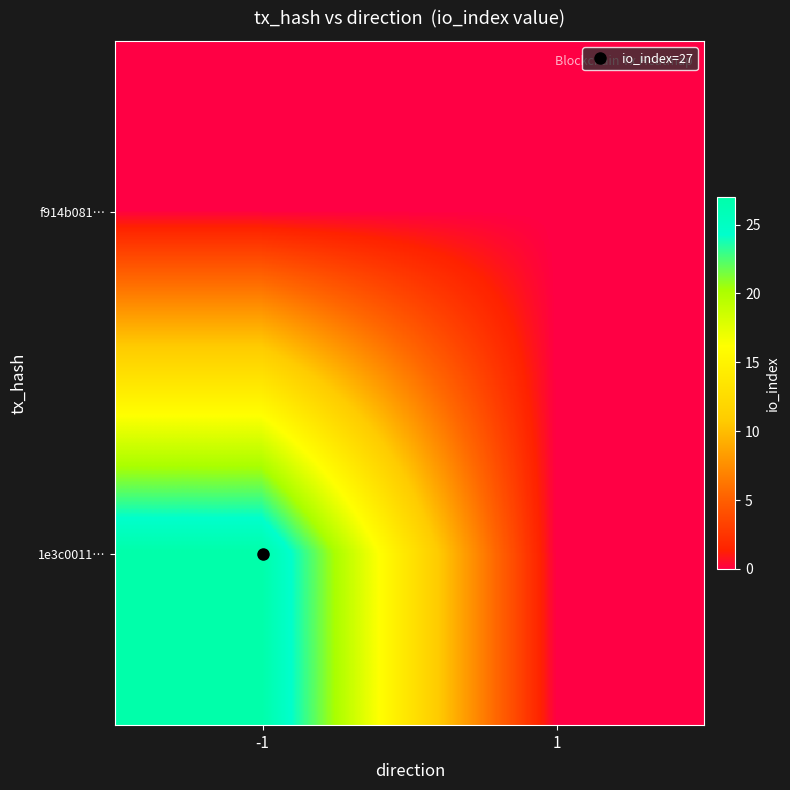

Rank the series at -1 from lowest to highest value.

f914b081…, 1e3c0011…